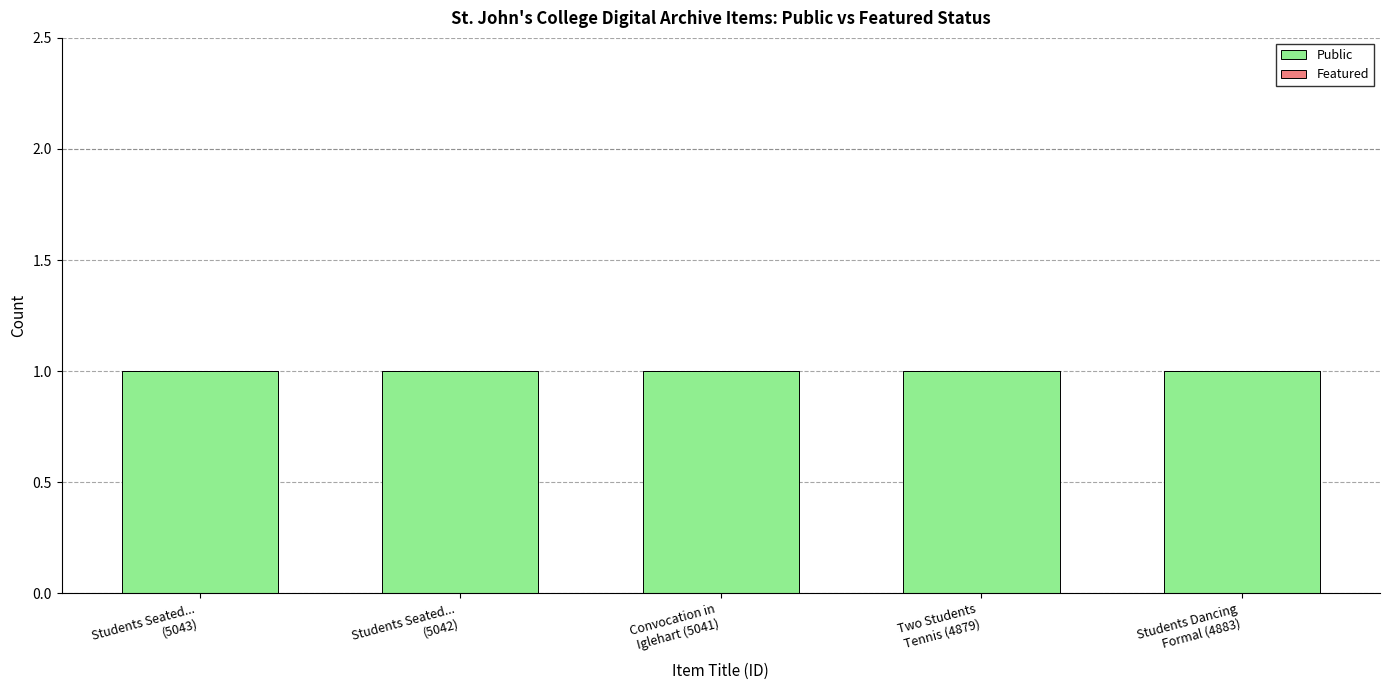

What is the label of the 4th bar from the left?

Two Students
Tennis (4879)